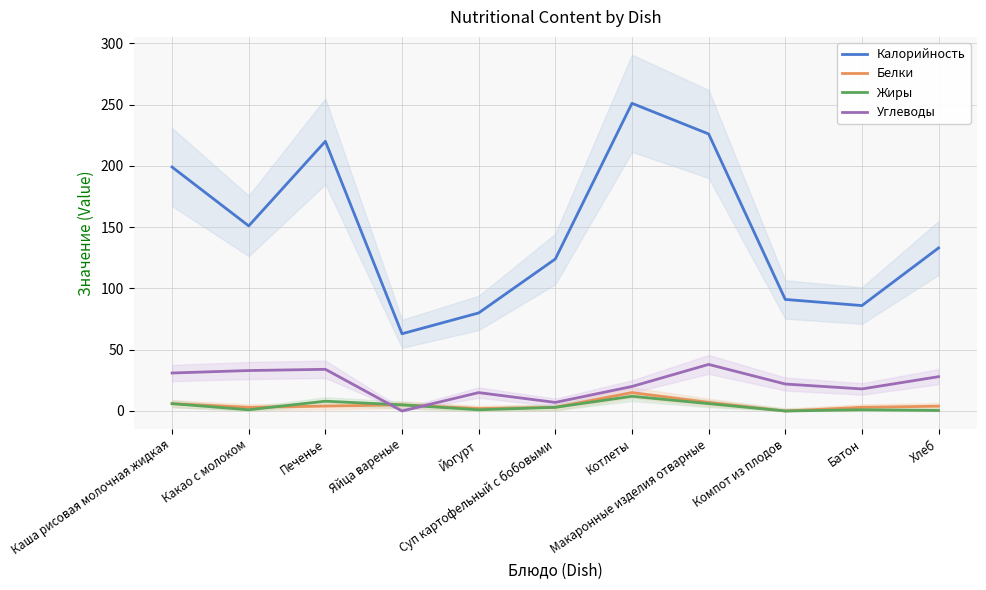

What is the difference between the second highest and second lowest values in the Углеводы series?

27.0